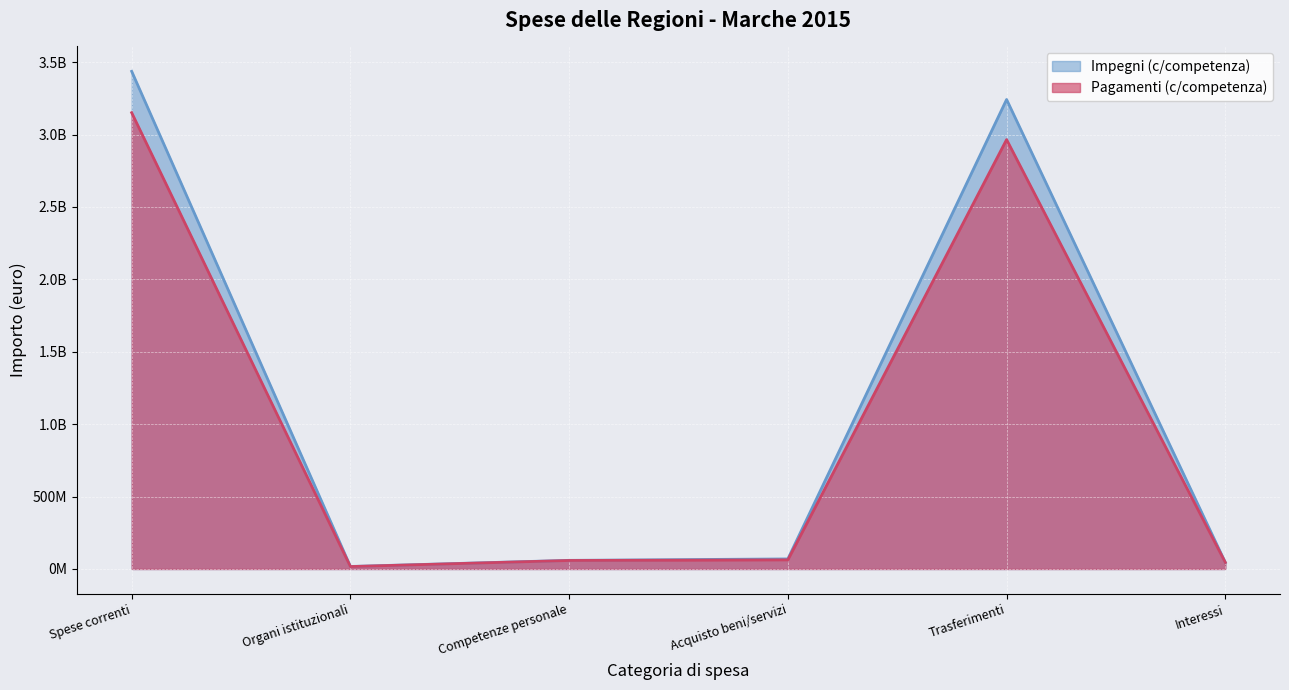

True or false: Impegni (c/competenza) and Pagamenti (c/competenza) intersect in this chart.

False